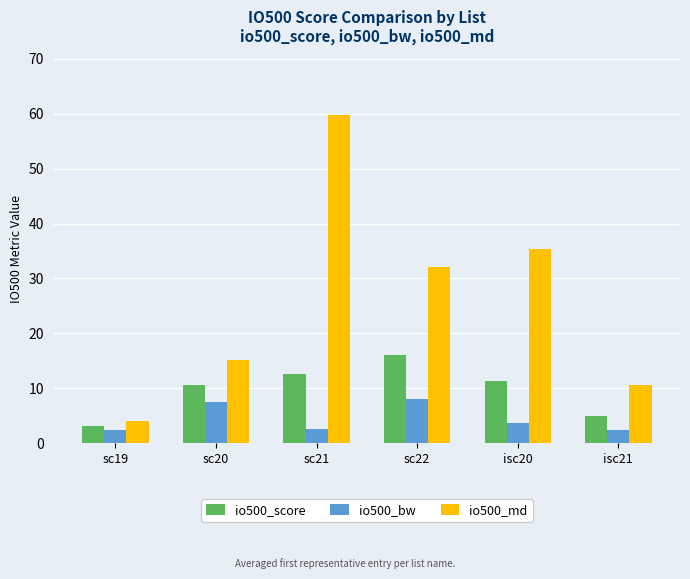

Which series changed the most between sc20 and isc21?

io500_score